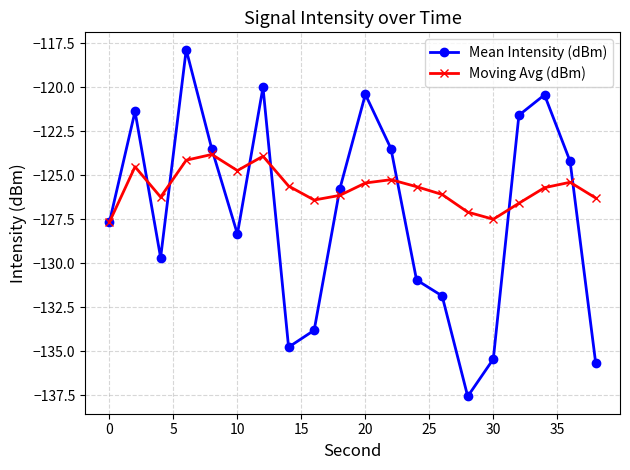

List the series in order of their overall mean, highest first.

Moving Avg (dBm), Mean Intensity (dBm)